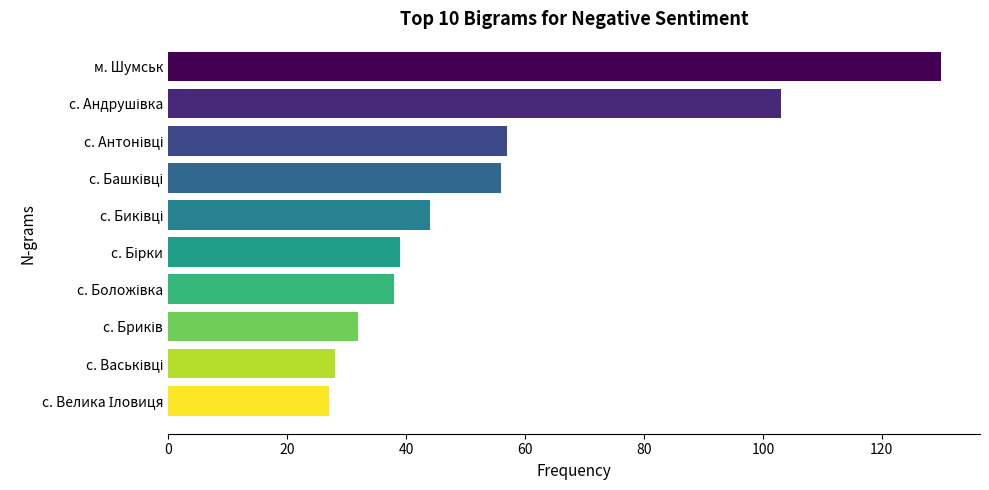

What is the difference between the second highest and minimum values?

76